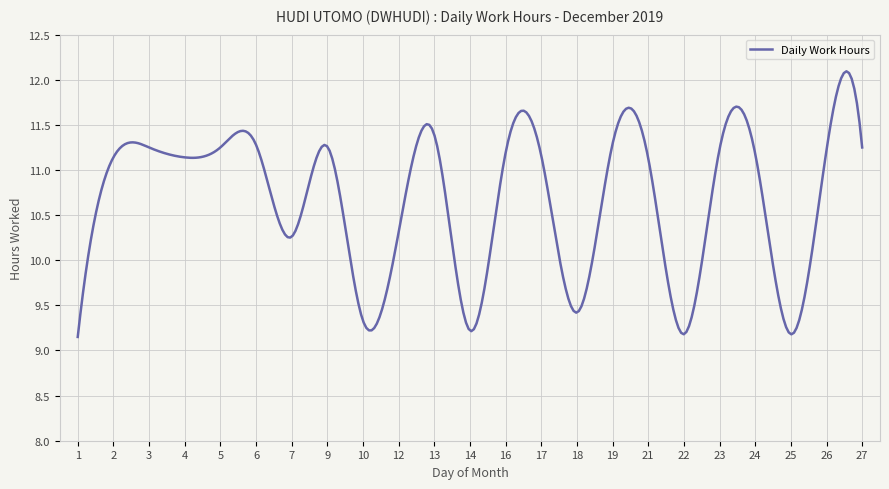

What is the maximum value shown in the chart?

12.1